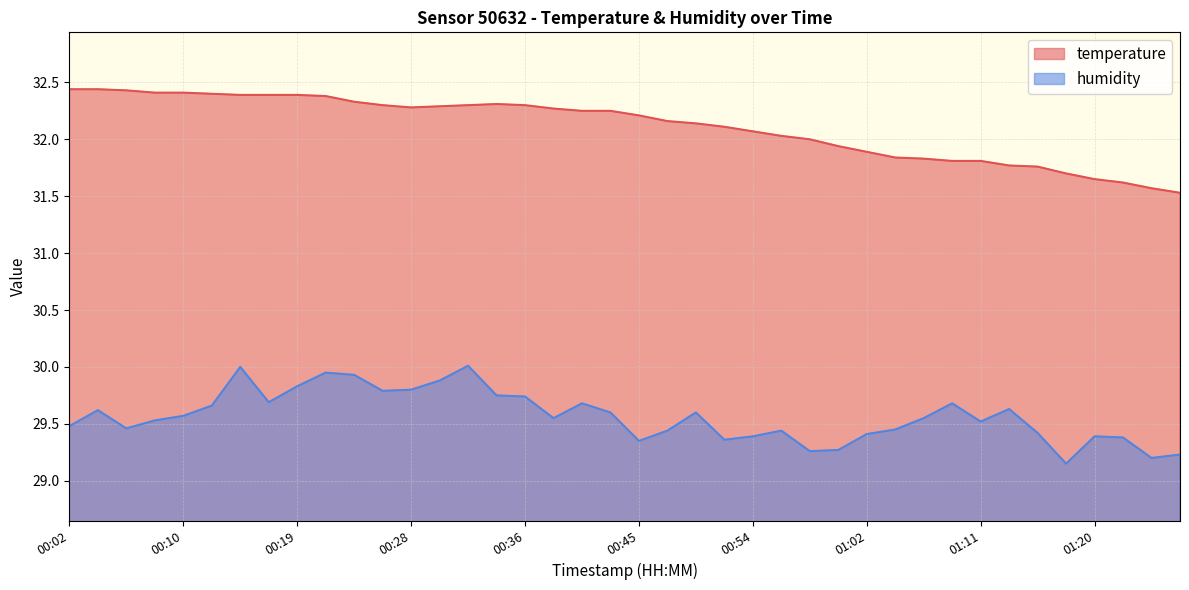

At which label does temperature reach its peak?

00:02